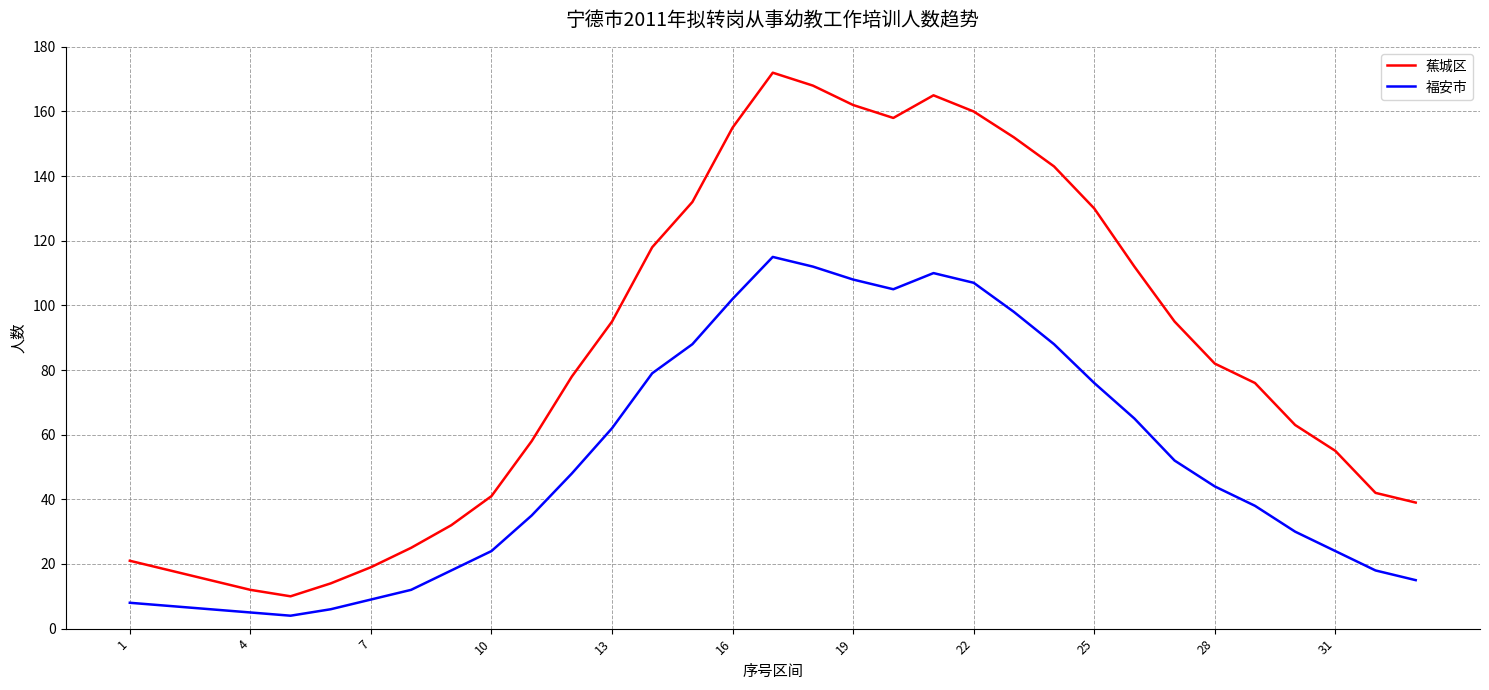

True or false: 蕉城区 and 福安市 cross at least once.

False